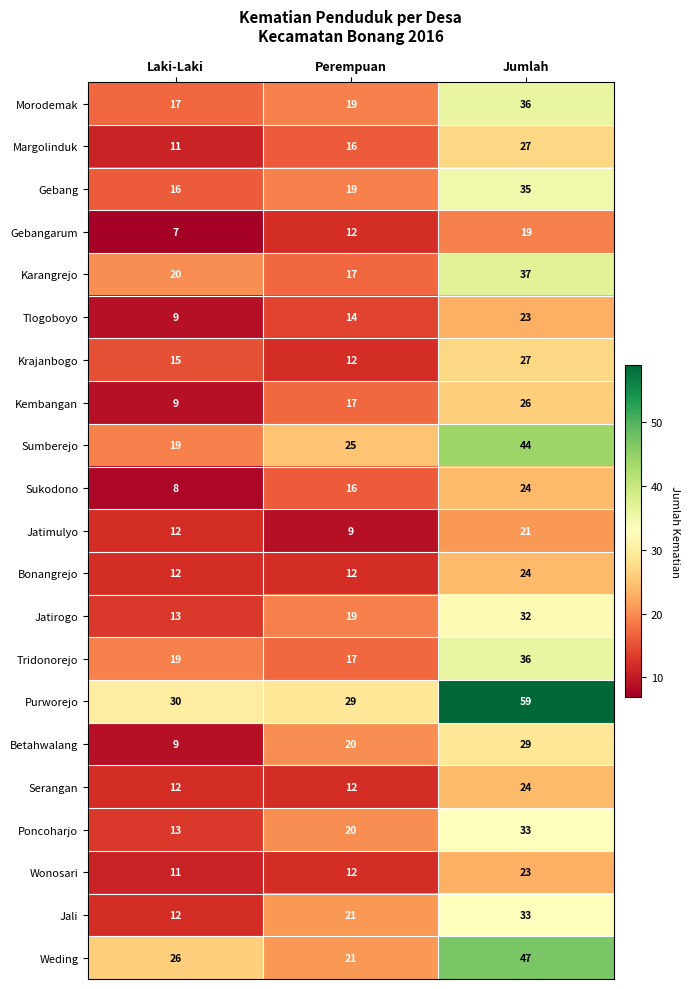

Which category has the highest value across all series?

Jumlah